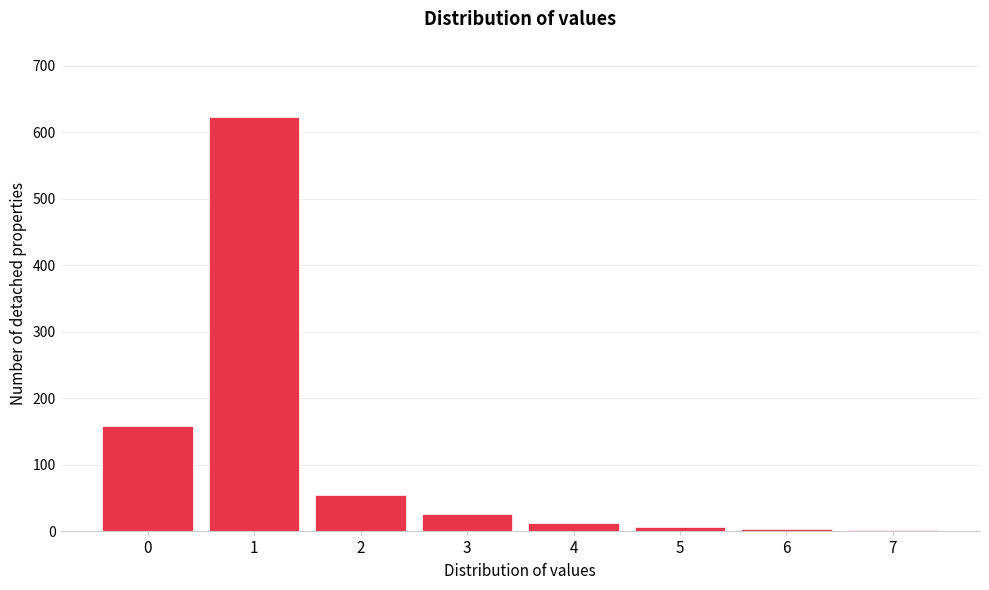

Is it true that the value at 3 is 26?

True